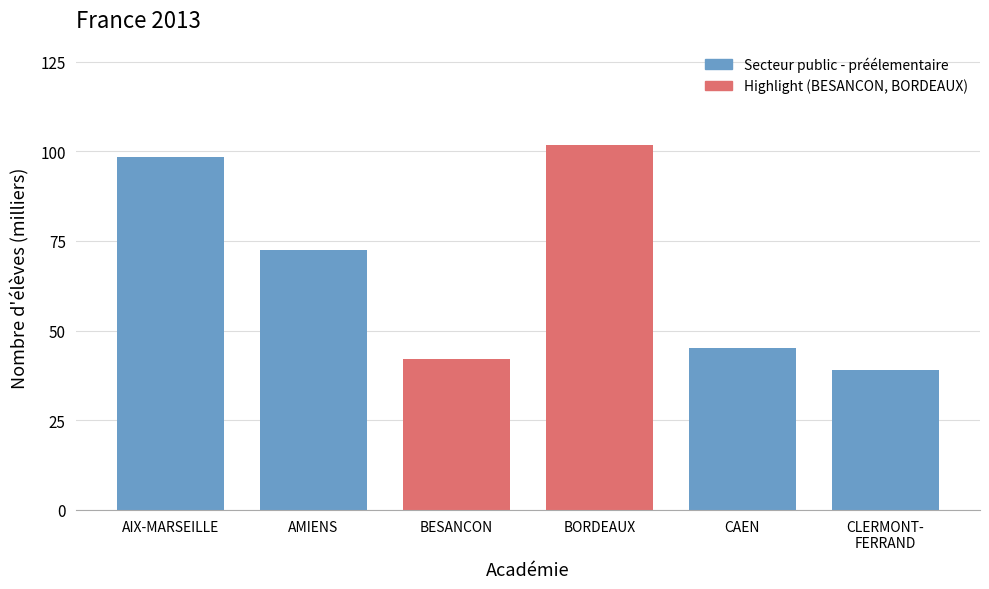

Reading left to right, transcribe all the data shown in this chart.

98.4	72.4	42.1	101.8	45.1	39.0